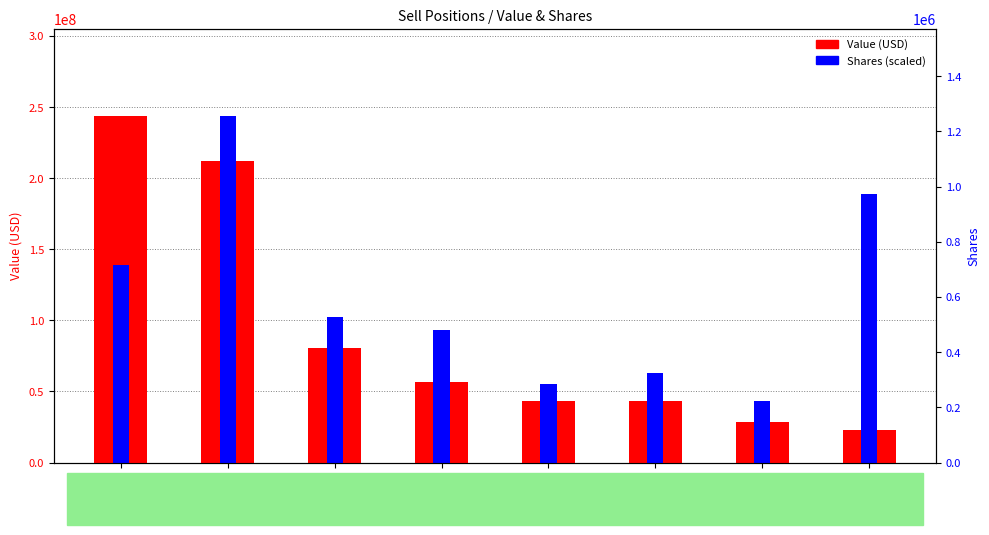

What is the total value across all series at CI?

98978755.0